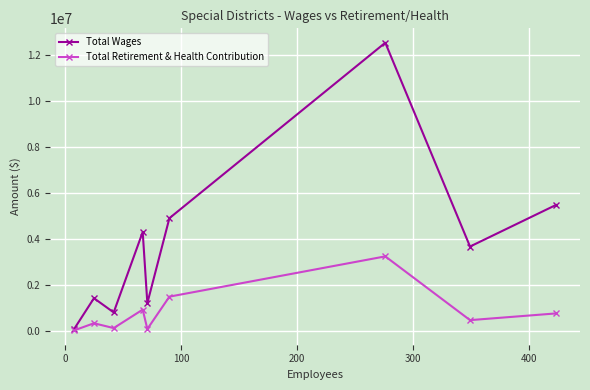

What is the difference between the maximum and minimum values in the Total Wages series?

12442702